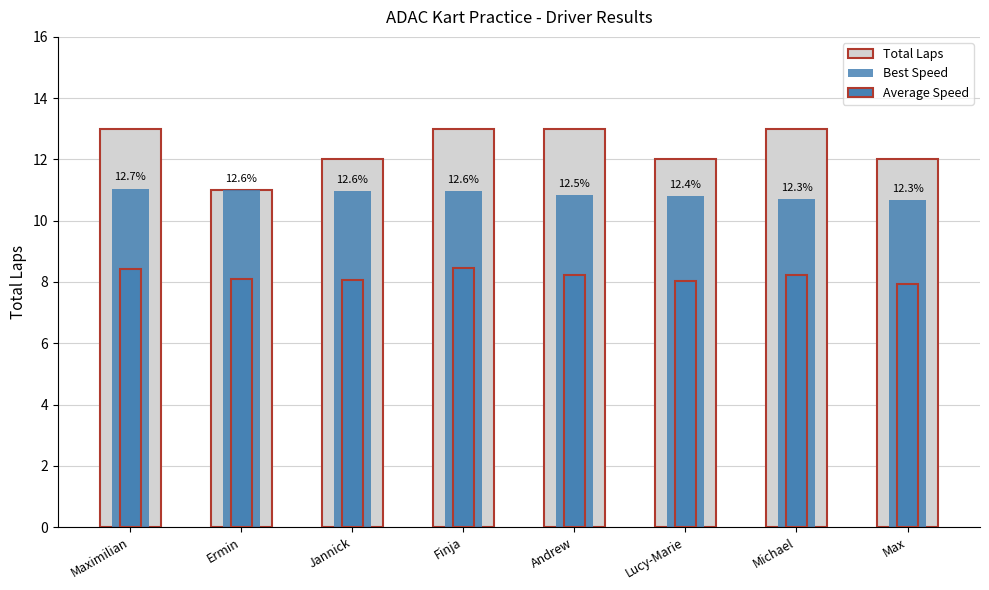

What is the sum of the Average Speed values at Andrew and Maximilian?

16.6